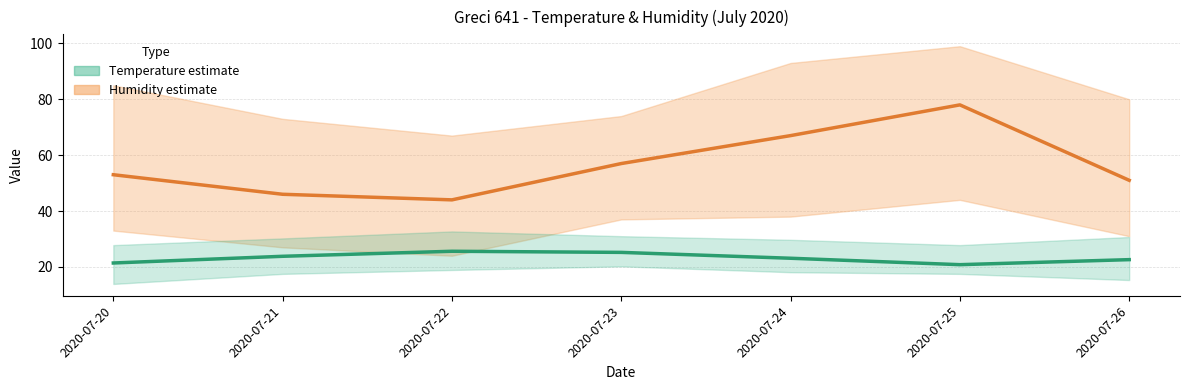

What is the average value of the Temp MED series?

23.2